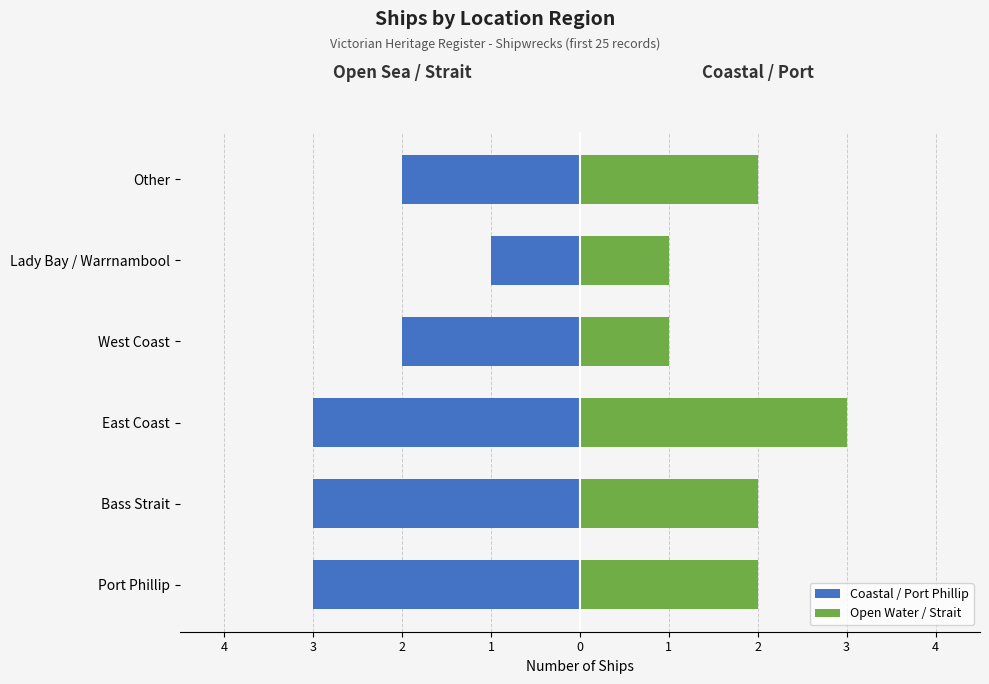

What are all the series names shown in the legend?

Coastal / Port Phillip, Open Water / Strait